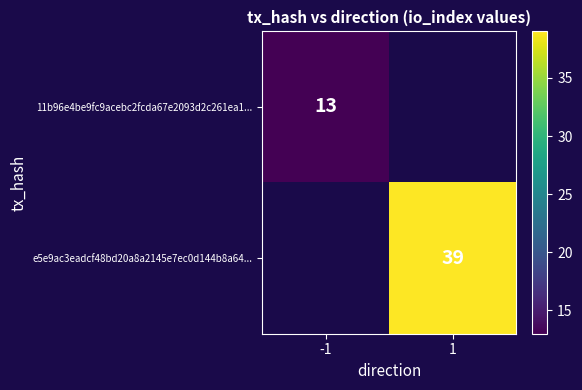

Is it true that e5e9ac3eadcf48bd20a8a2145e7ec0d144b8a64... equals 65.0 at 1?

False